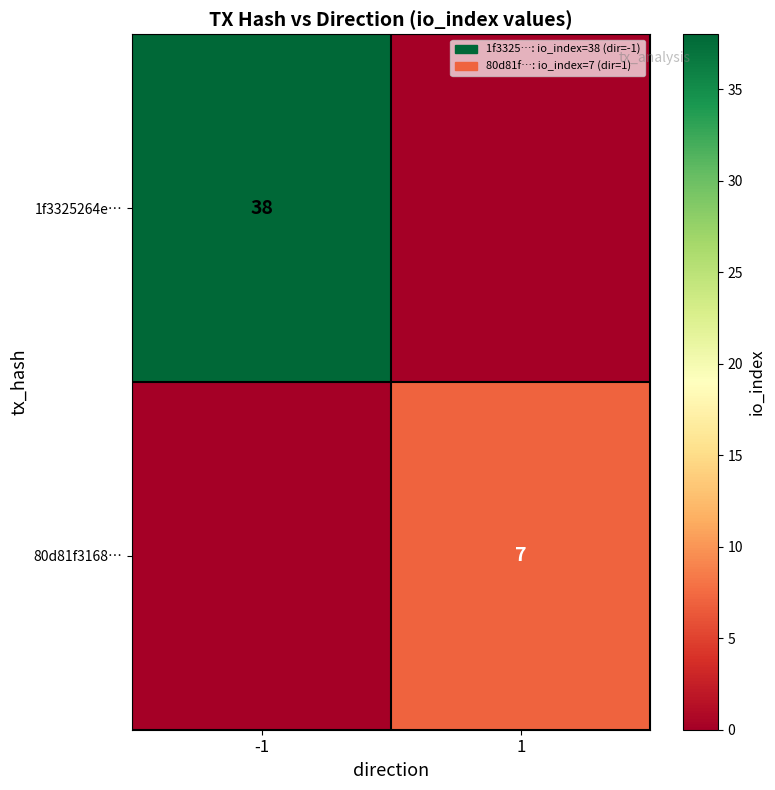

The 80d81f3168… series shows 2 at 1. True or false?

False